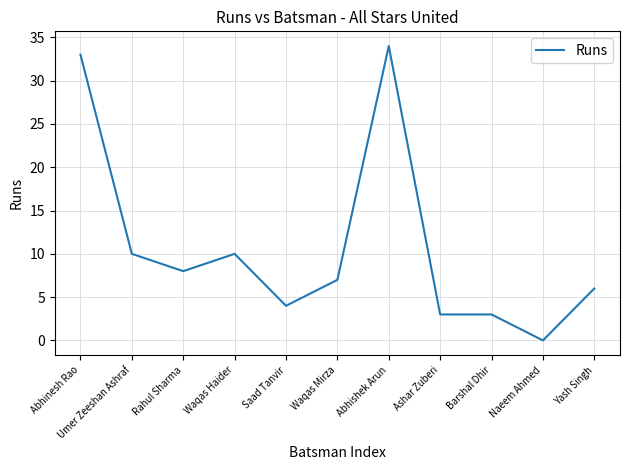

Reading left to right, extract all data points from this chart.

Abhinesh Rao=33	Umer Zeeshan Ashraf=10	Rahul Sharma=8	Waqas Haider=10	Saad Tanvir=4	Waqas Mirza=7	Abhishek Arun=34	Ashar Zuberi=3	Barshal Dhir=3	Naeem Ahmed=0	Yash Singh=6